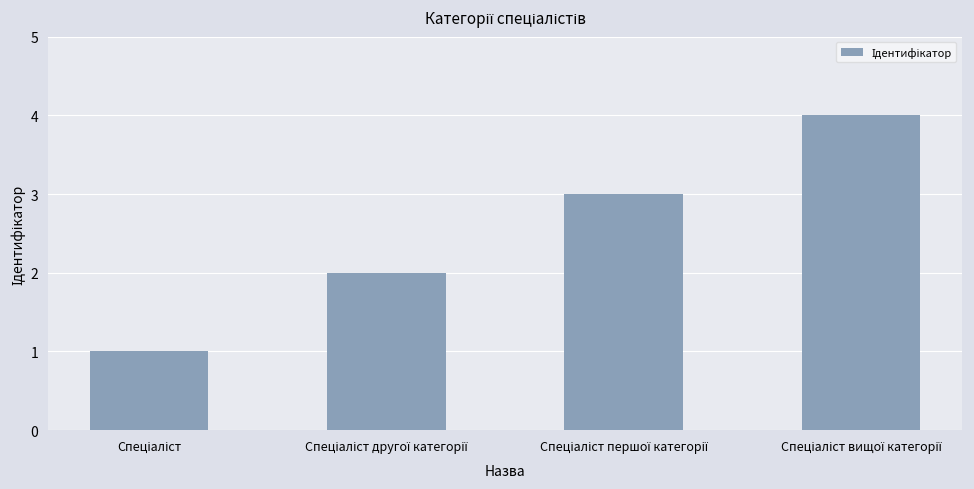

What is the sum of all values?

10